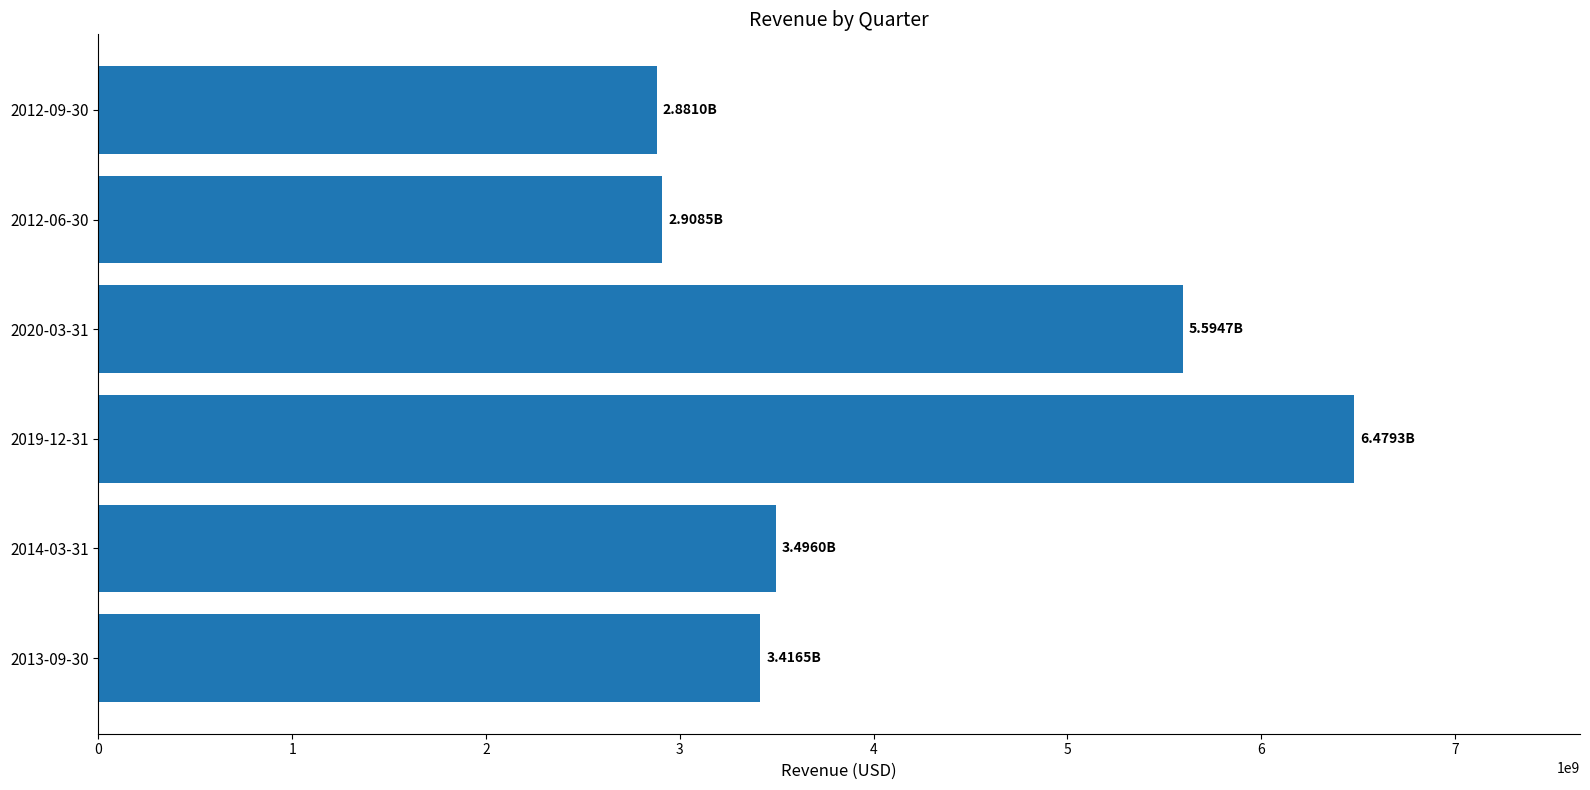

How many bars are there in total?

6